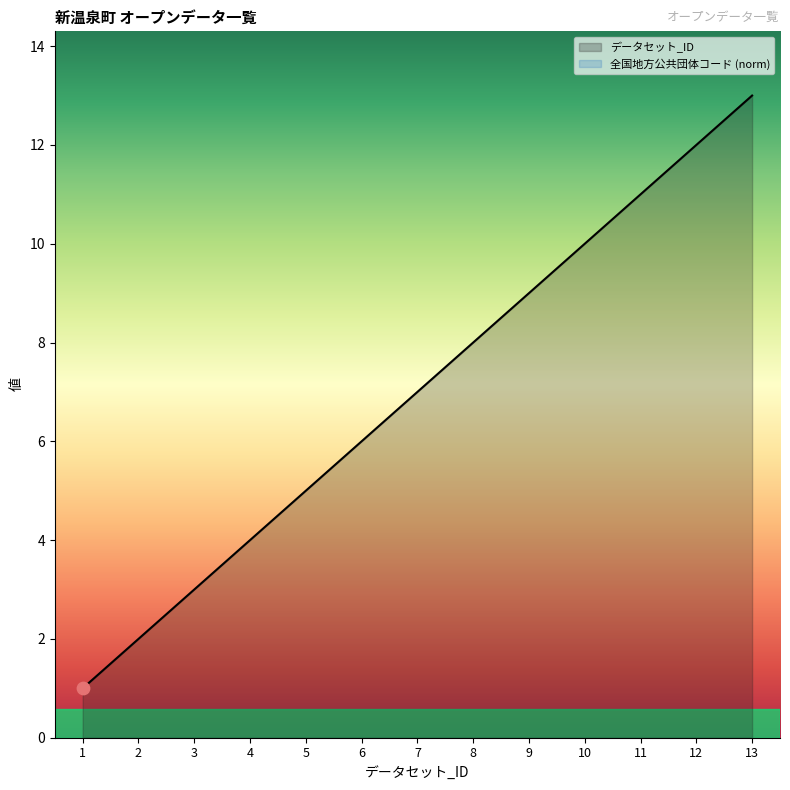

Which has a higher value, 3 or 12?

12